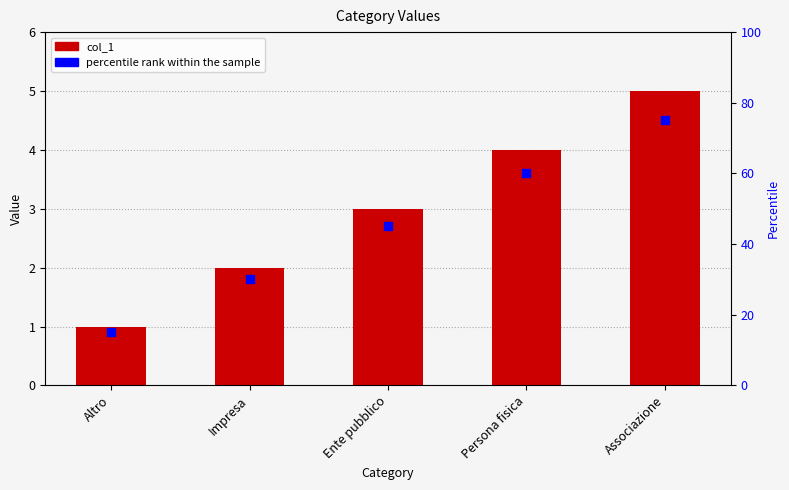

At how many categories does at least one series exceed 23?

4